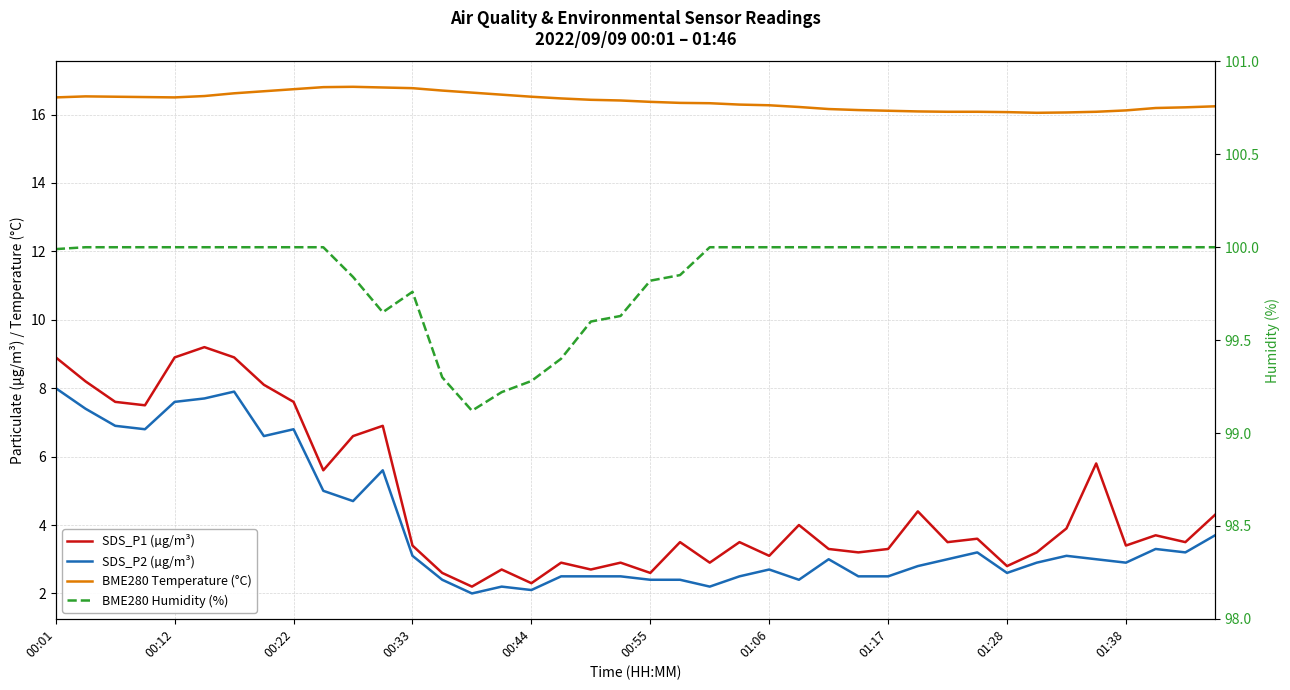

At how many categories does at least one series exceed 87?

40